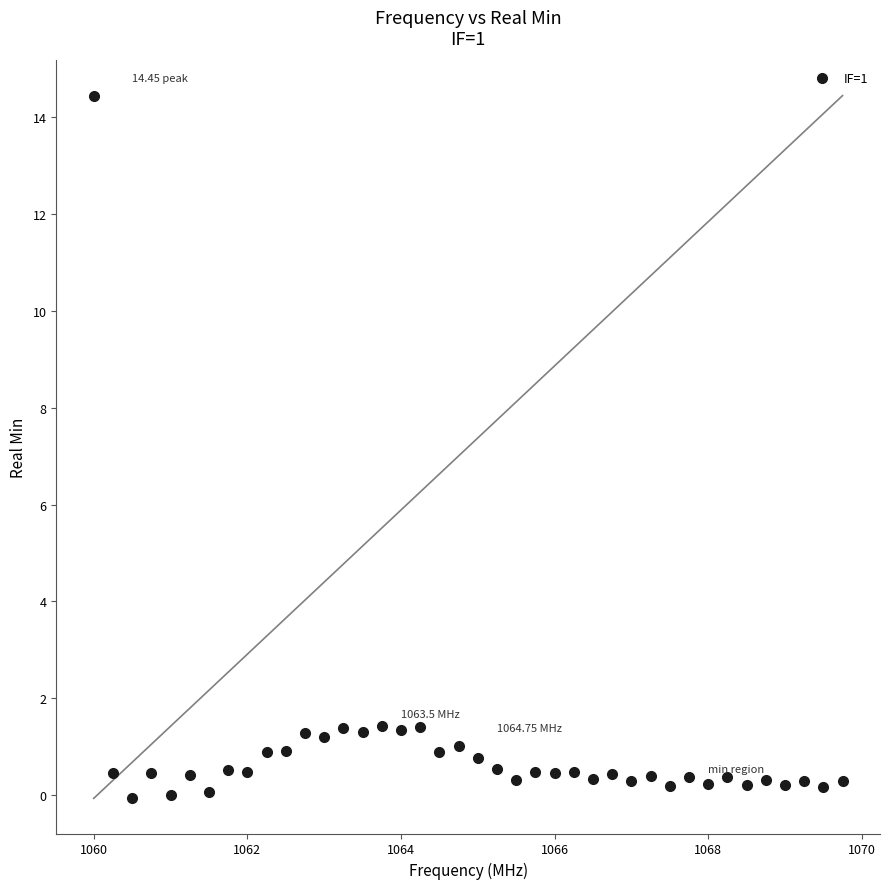

What is the range of X values (max minus min)?

9.8